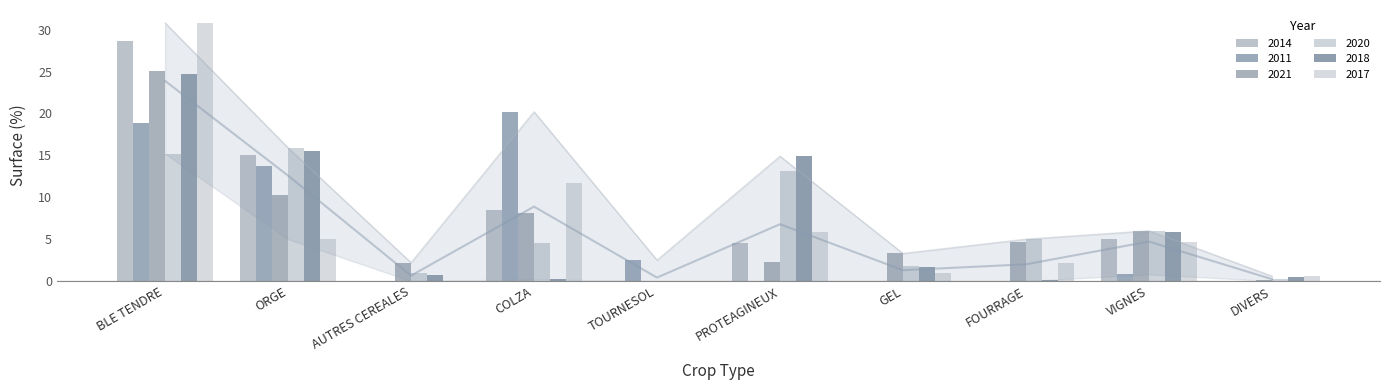

Between GEL and COLZA, which is larger?

COLZA